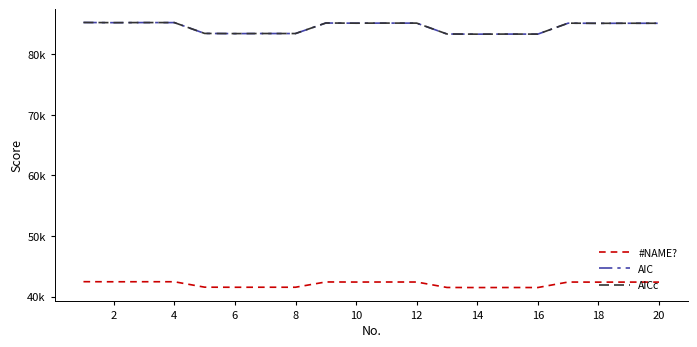

What are all the series names shown in the legend?

#NAME?, AIC, AICc